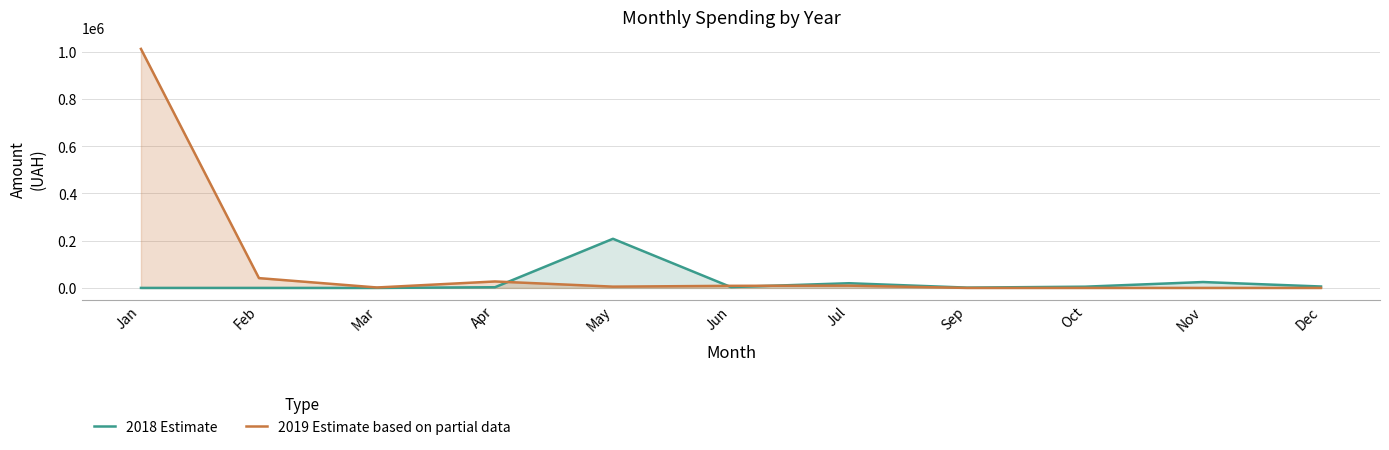

The 2019 Estimate based on partial data series shows 2848.2 at Mar. True or false?

False